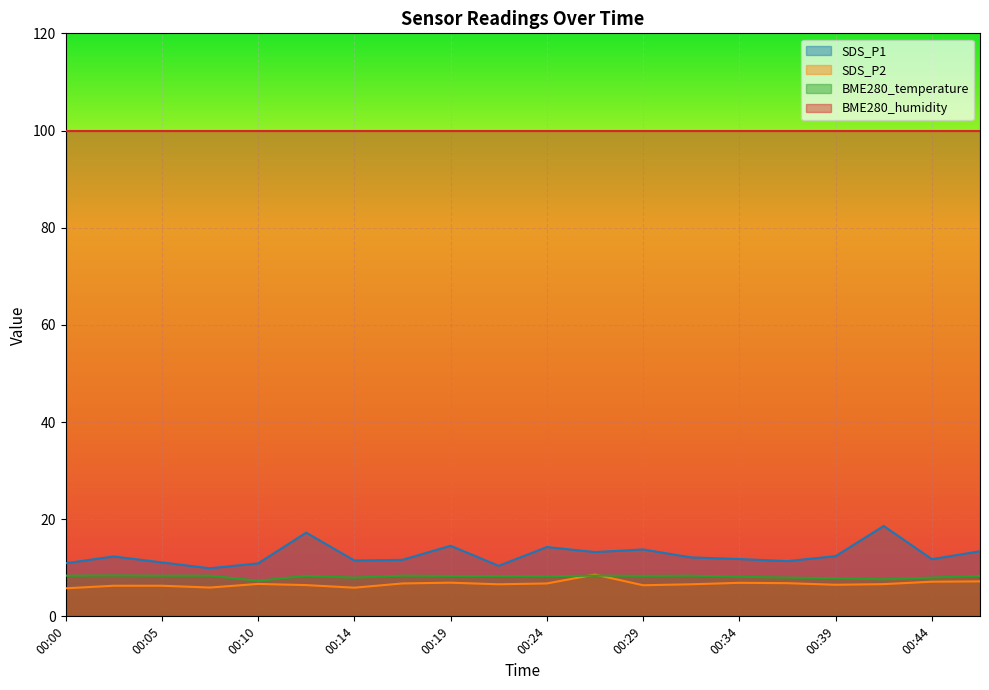

How many data points does each series have?

20